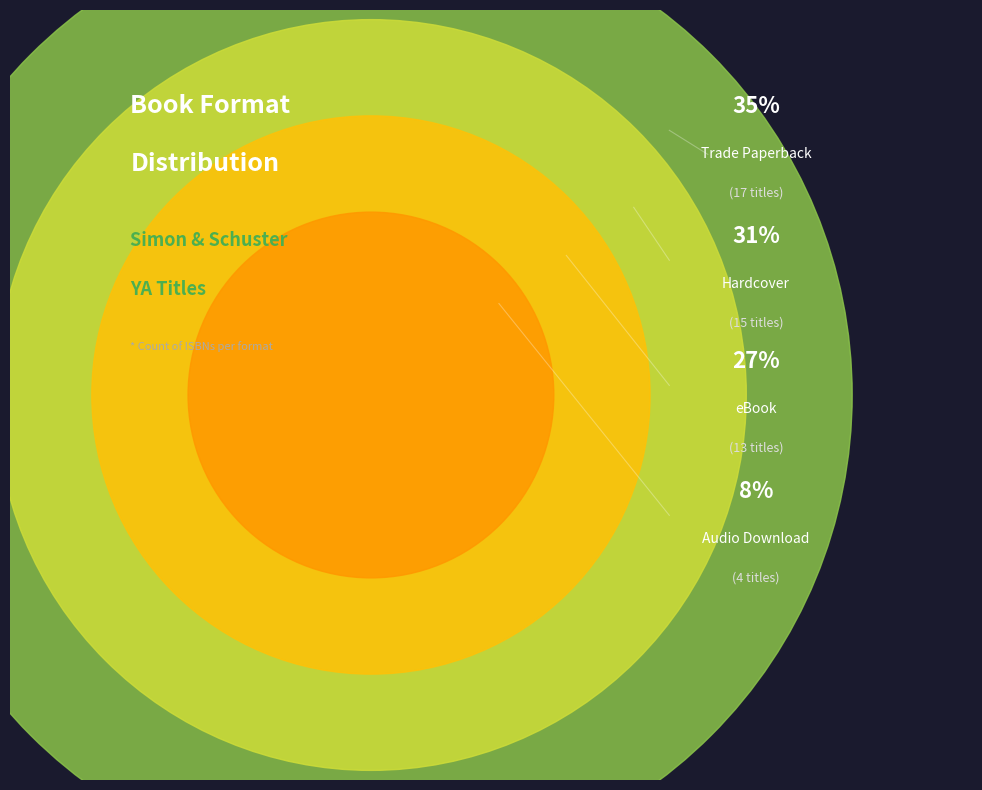

What percentage is NOT represented by Audio Download?

91.8%